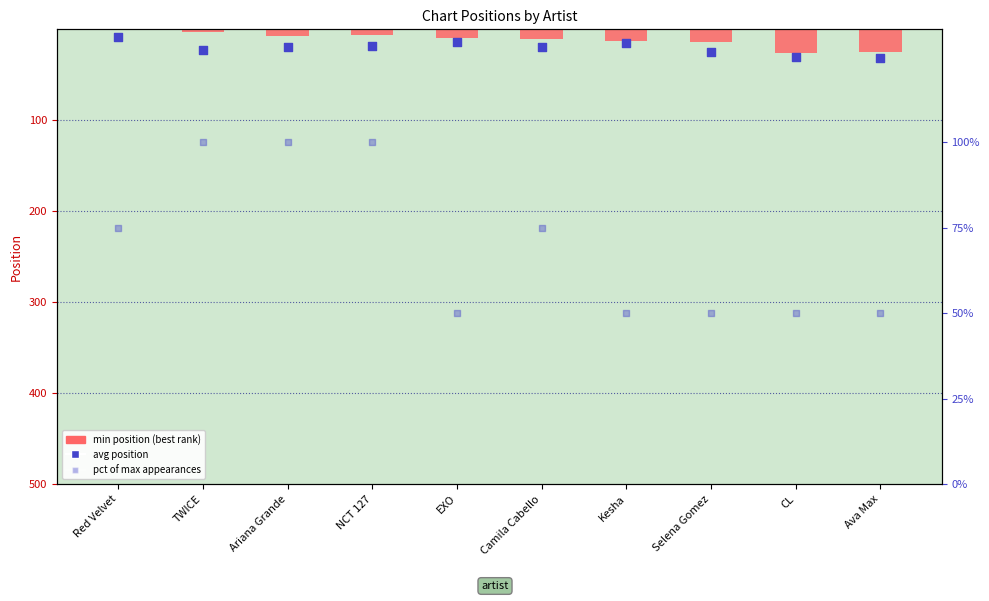

Is the value of min position (best rank) at CL greater than the value of avg position at Ariana Grande?

Yes